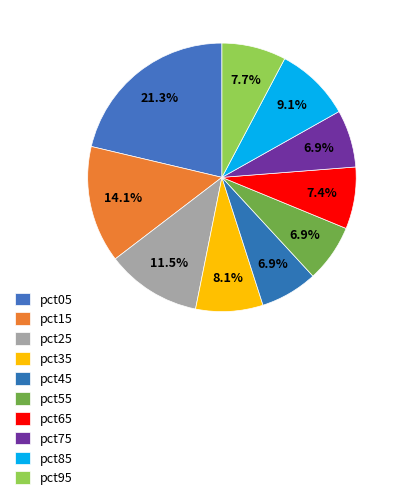

Is the sum of pct75 and pct55 greater than half?

No